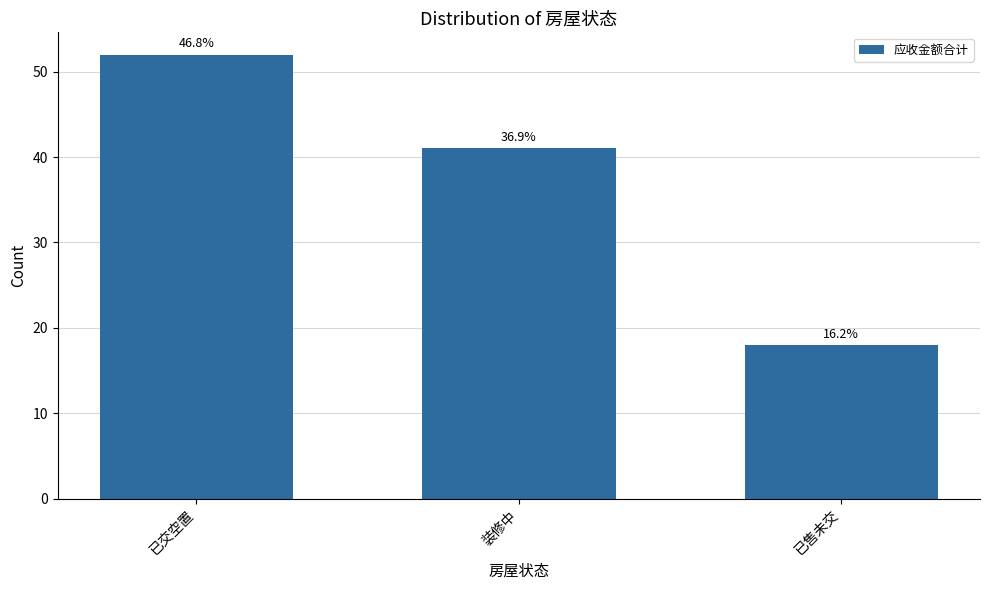

Is it true that the value at 已交空置 is 52?

True